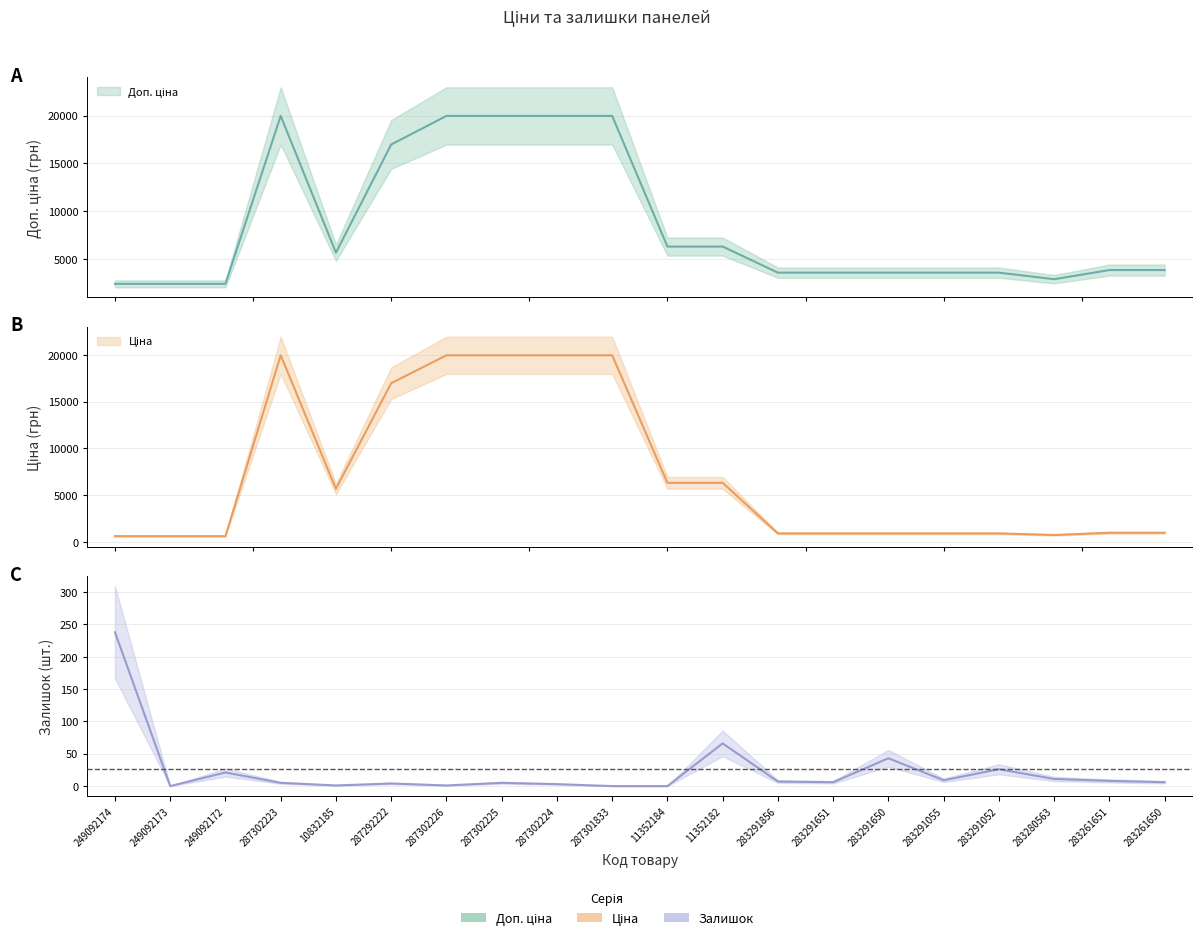

True or false: Доп. ціна has more than 0 points higher than both neighbors.

True